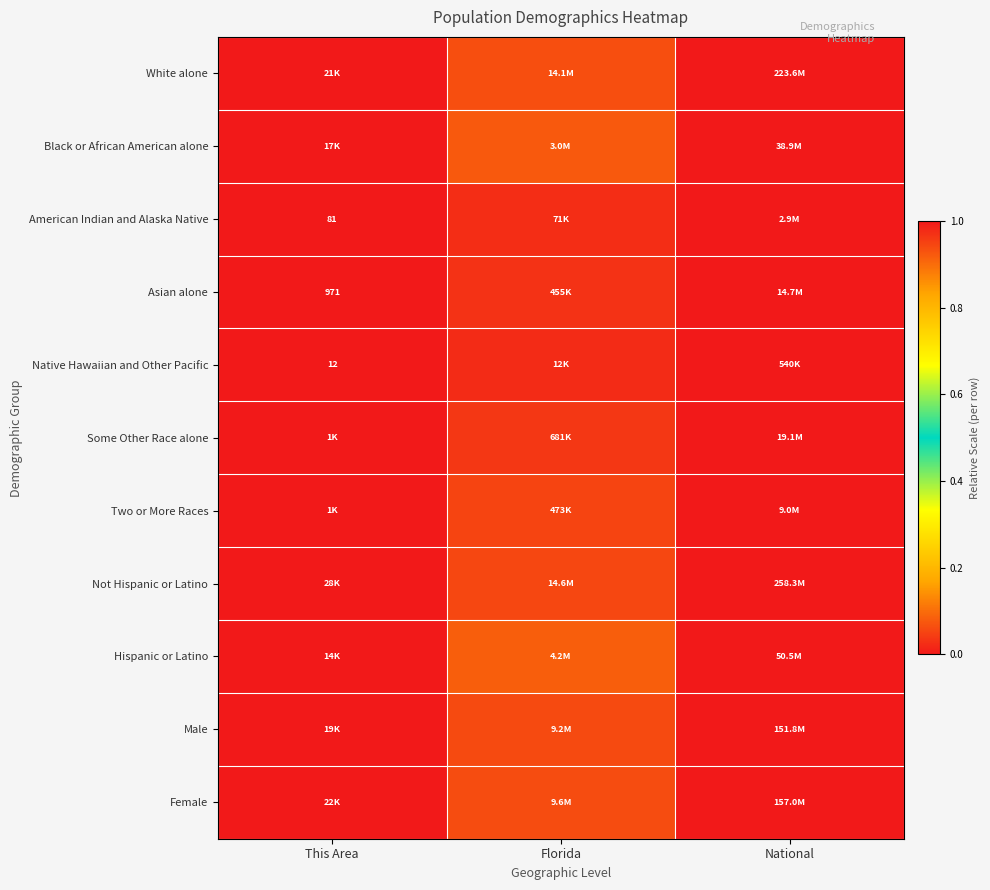

Is it true that Native Hawaiian and Other Pacific equals 0.0 at Florida?

False